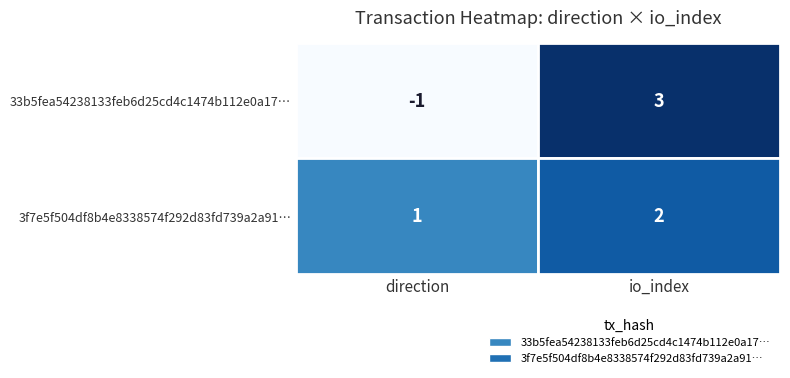

What is the sum of the 33b5fea54238133feb6d25cd4c1474b112e0a17… values at 1 and 0?

2